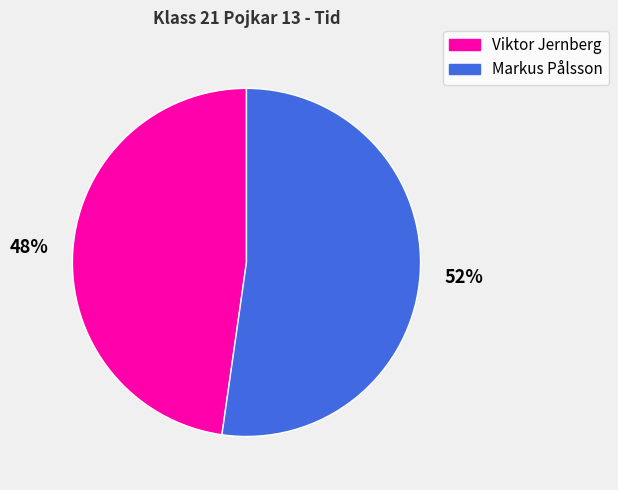

What percentage is the Viktor Jernberg slice, to the nearest percent?

48%